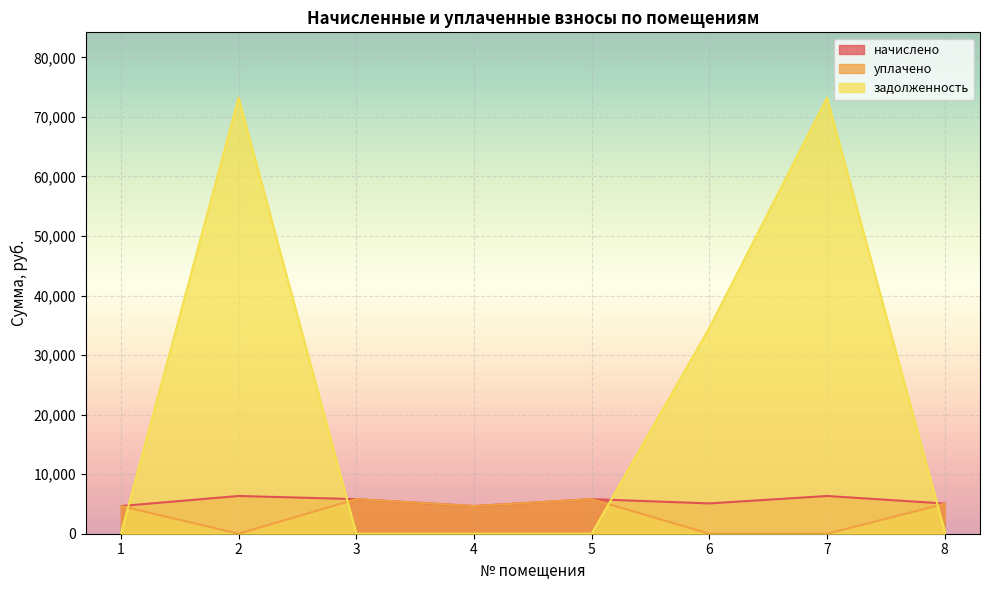

In уплачено, how many points are lower than both neighbors (excluding endpoints)?

2